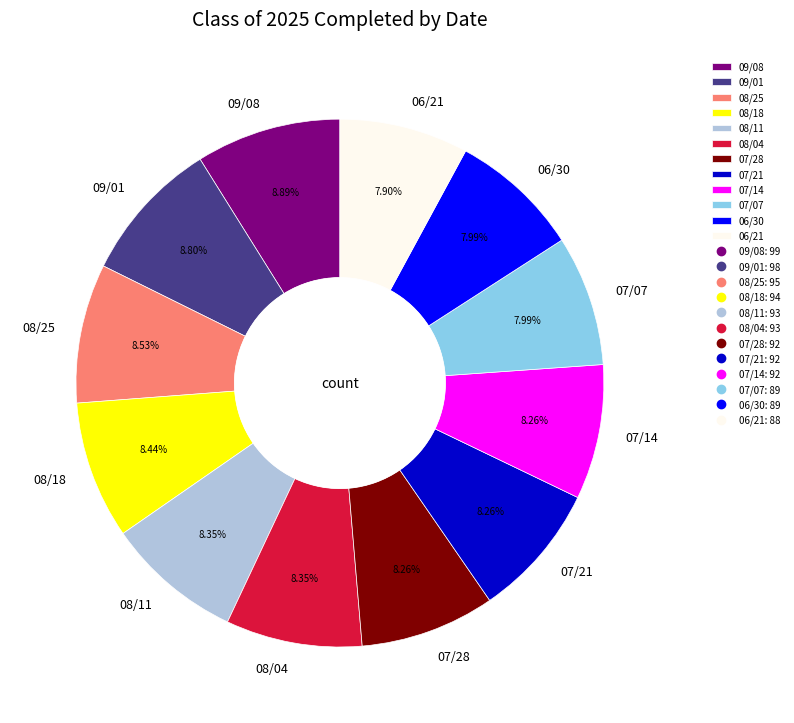

Is there any slice that represents more than half of the pie?

No